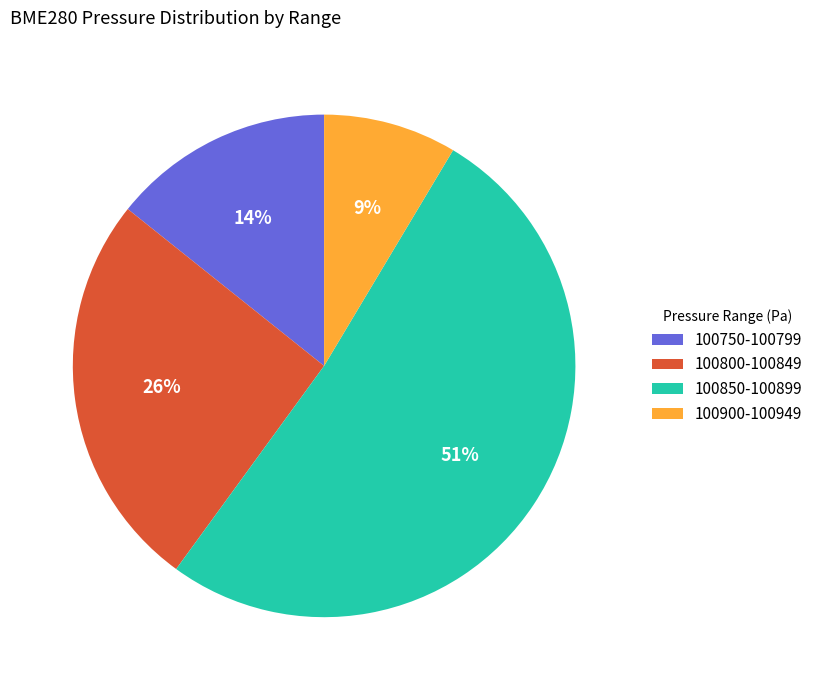

Combined, do 100750-100799 and 100900-100949 account for over 50%?

No